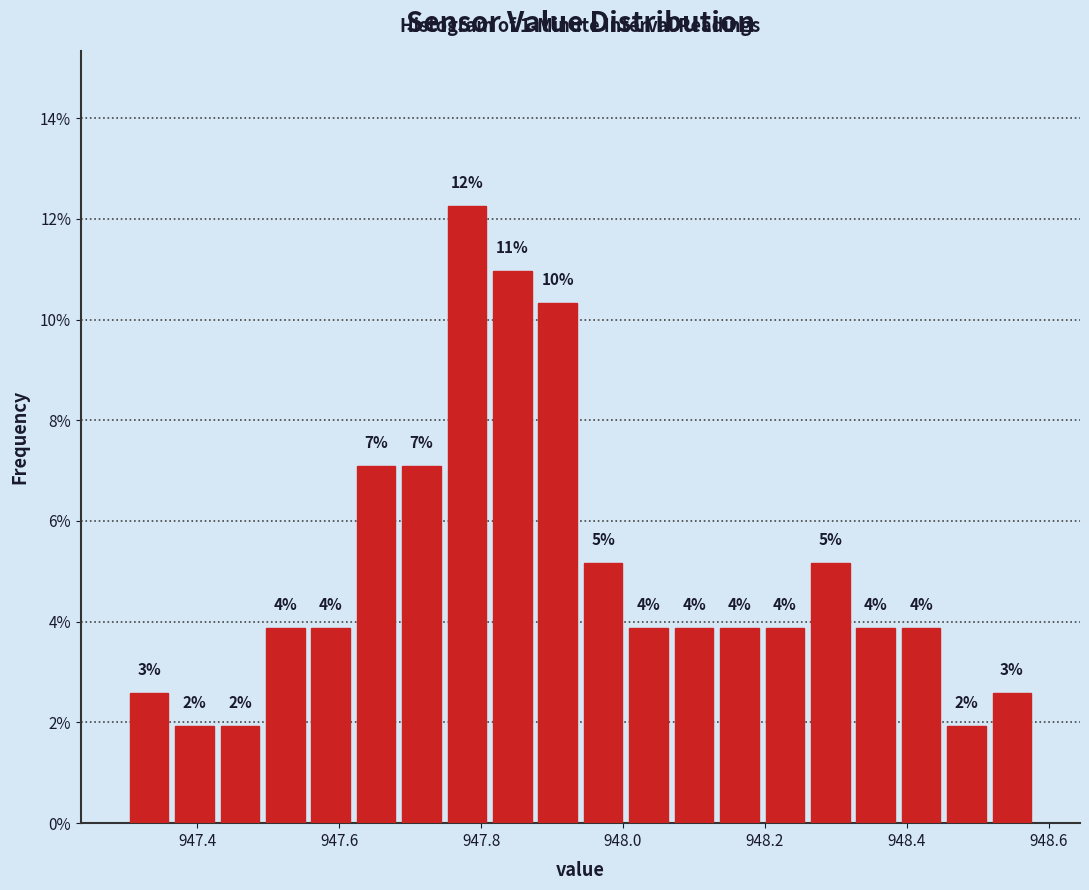

Read against the x-axis, roughly where is the centre of the tallest bar?

947.78